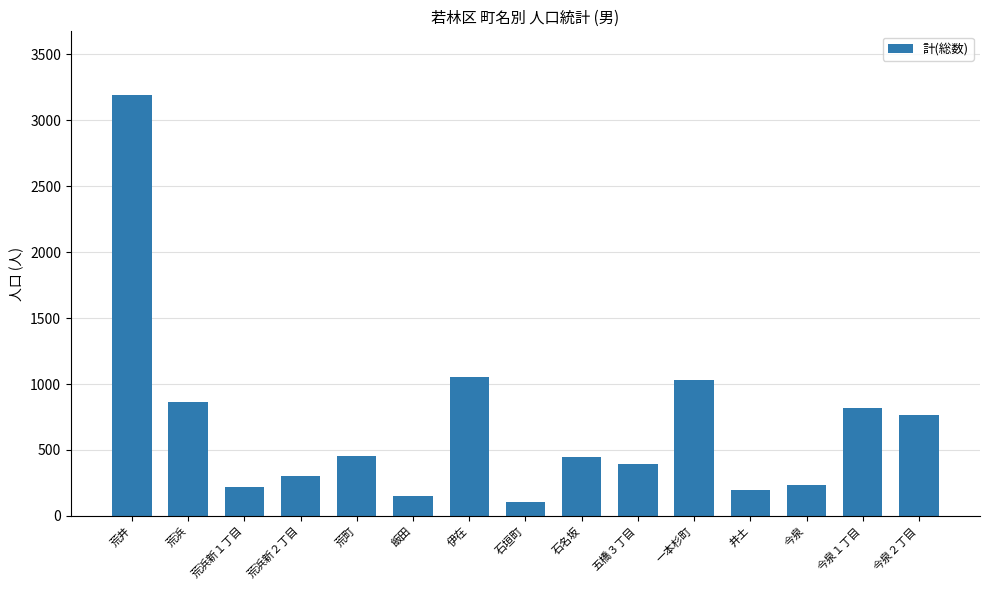

Which label corresponds to the smallest value in the chart?

石垣町